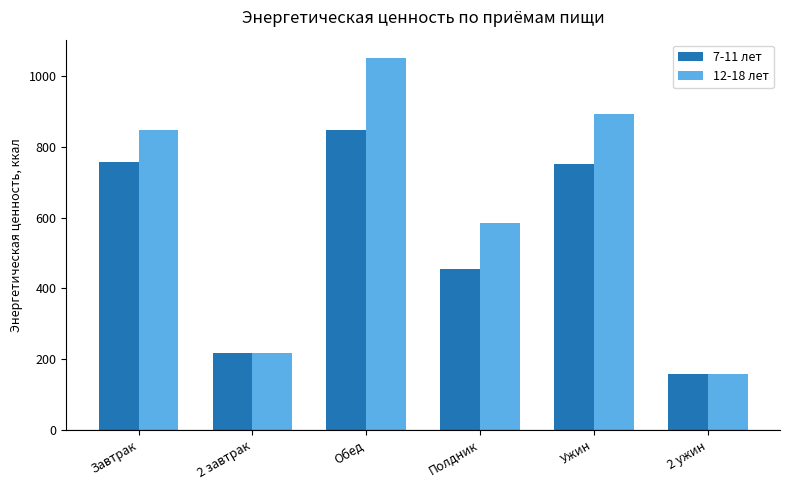

What are all the series names shown in the legend?

7-11 лет, 12-18 лет